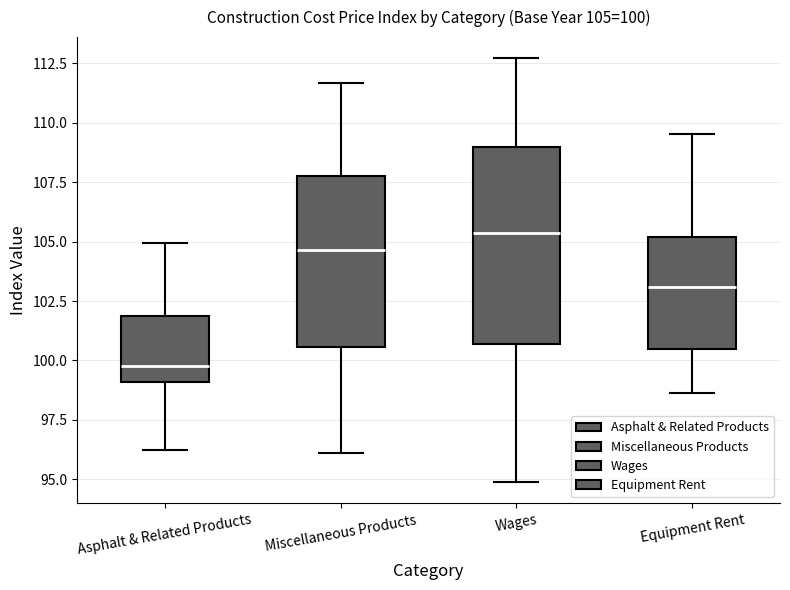

Comparing the boxes themselves (not the whiskers), which one is the tallest?

Wages